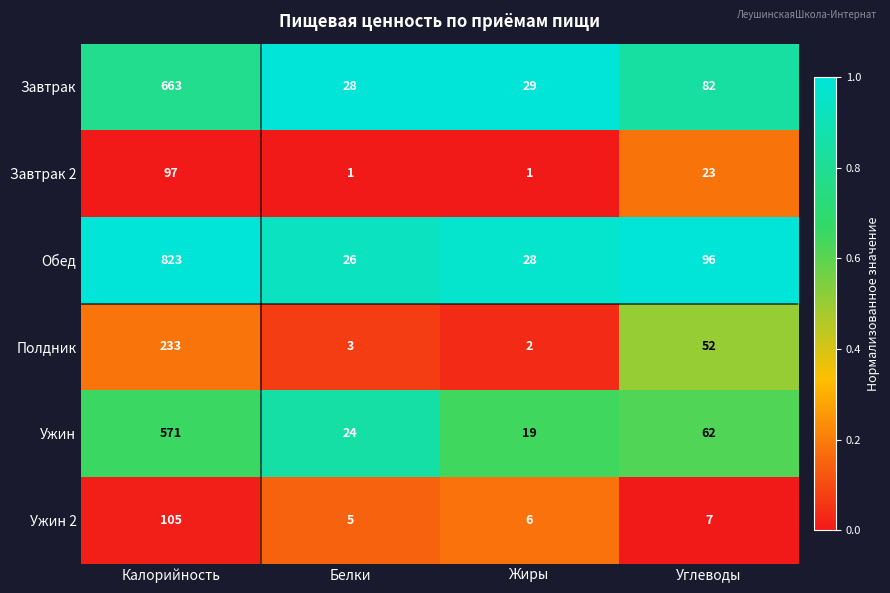

The value of Полдник at Белки is 1. True or false?

False